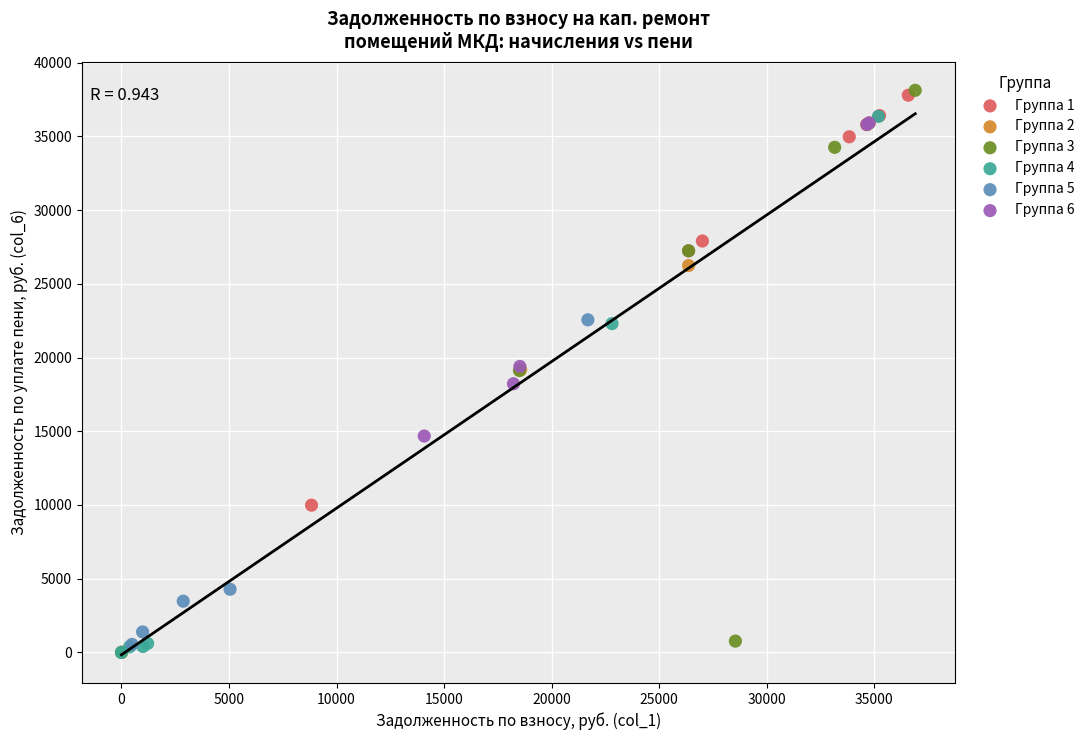

Which series has the widest spread of Y values?

Группа 3